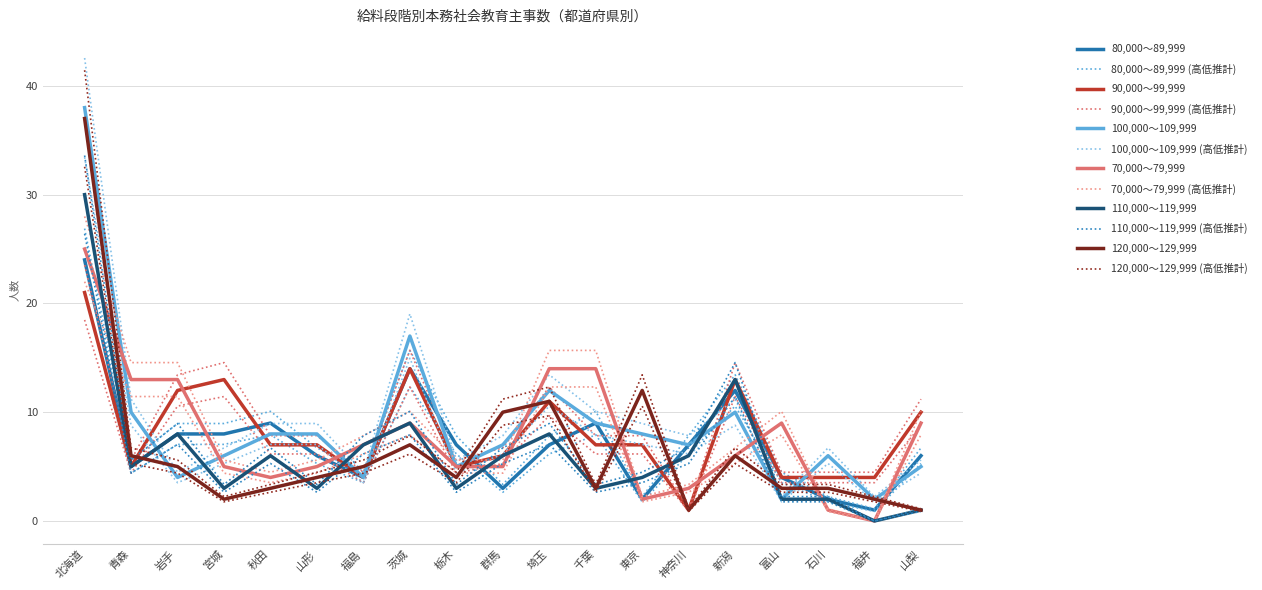

Does the chart display data point markers on the line(s)?

No